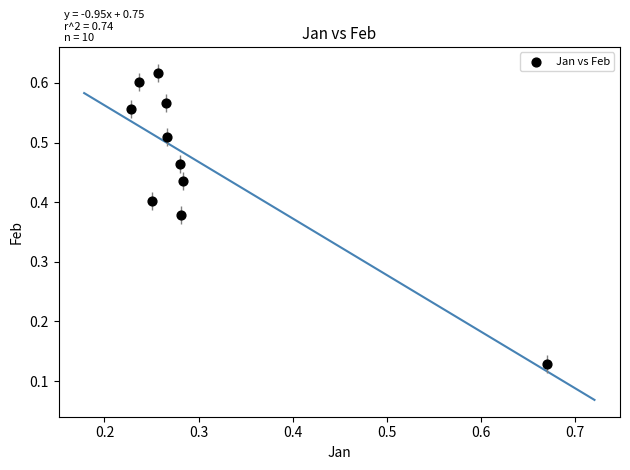

What is the average X value?

0.3